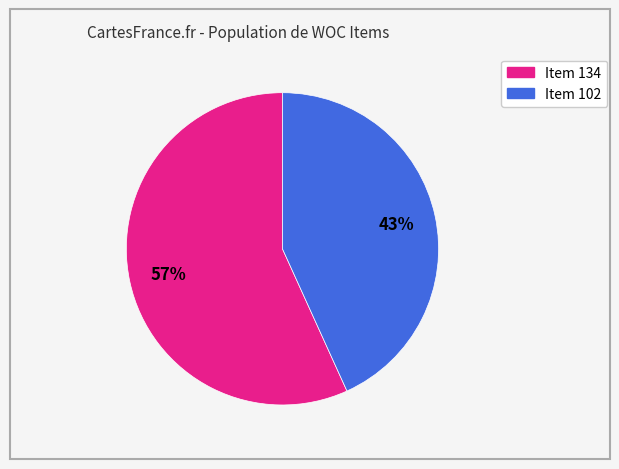

To the nearest percent, what is the difference between the largest and smallest slice percentages?

14%